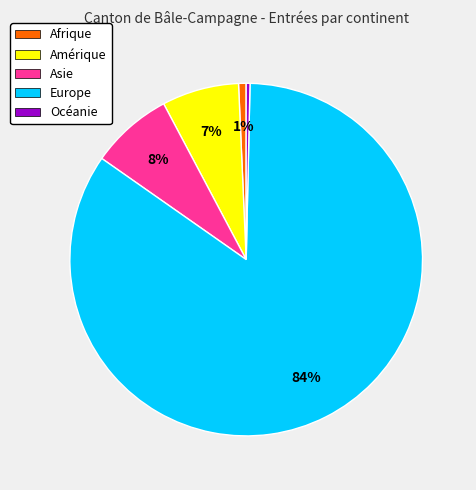

How many slices are in this pie chart?

5